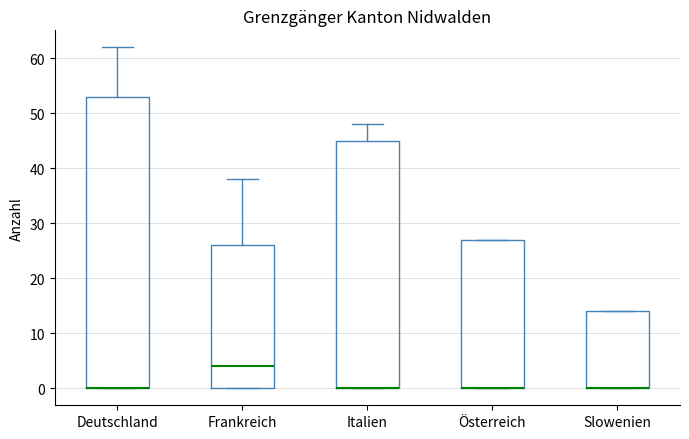

Reading left to right, transcribe this box plot: for each box, give where its median line is, the range the box spans, and where its two whiskers end, as read against the y-axis. The values are not printed on the chart, so give them approximately, as read against the axis.

Deutschland: median 0 (drawn on the box's lower edge), box 0 to 53, whiskers 0 to 62
Frankreich: median 4, box 0 to 26, whiskers 0 to 38
Italien: median 0 (drawn on the box's lower edge), box 0 to 45, whiskers 0 to 48
Österreich: median 0 (drawn on the box's lower edge), box 0 to 27, whiskers 0 to 27
Slowenien: median 0 (drawn on the box's lower edge), box 0 to 14, whiskers 0 to 14